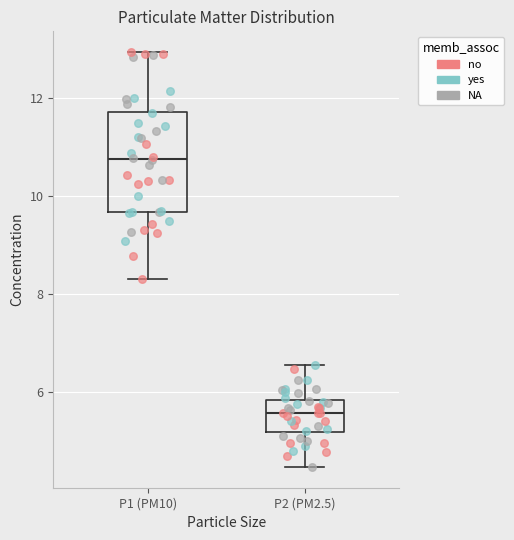

Where does the median line of the box for P2 (PM2.5) sit on the y-axis? The values are not printed on the chart, so give them approximately, as read against the axis.

5.6